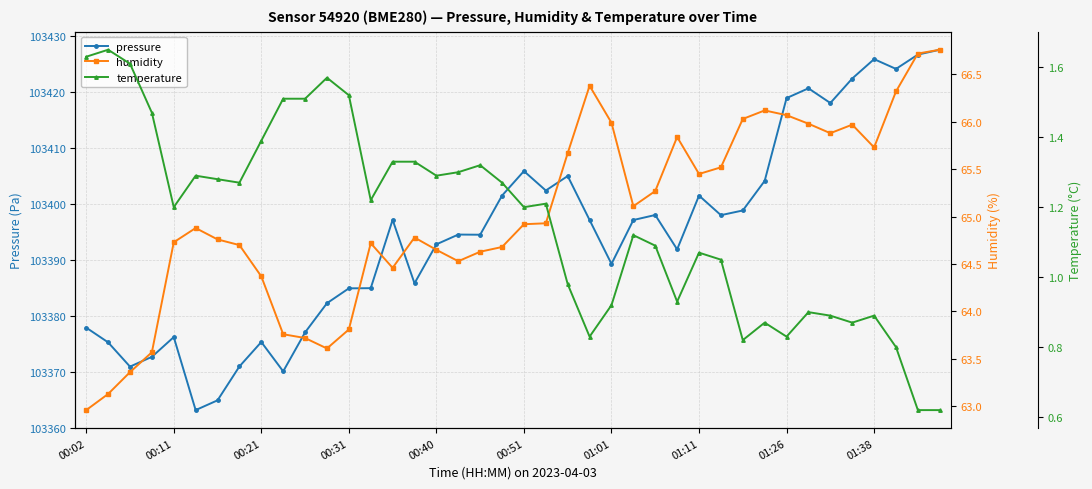

What is the total value across all series at 33?

103487.6